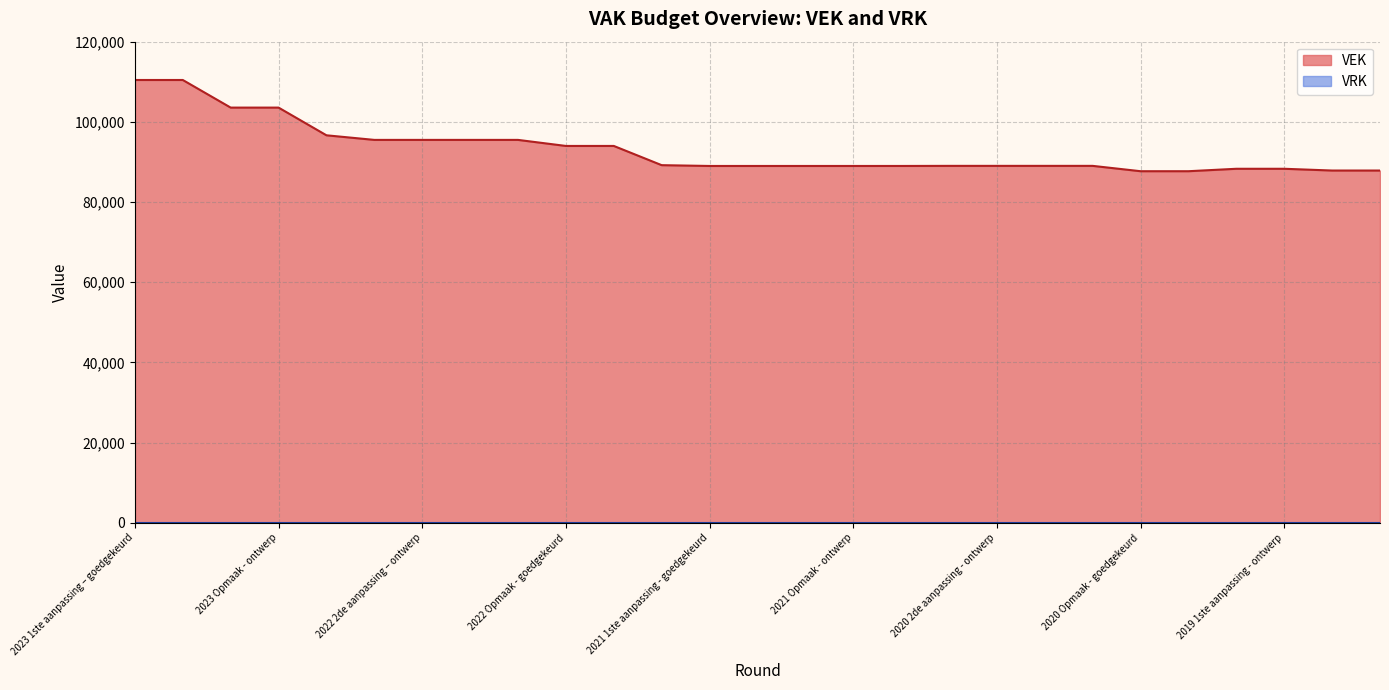

What is the sum of the values at 2020 2de aanpassing - goedgekeurd and 2019 1ste aanpassing - ontwerp?

177324